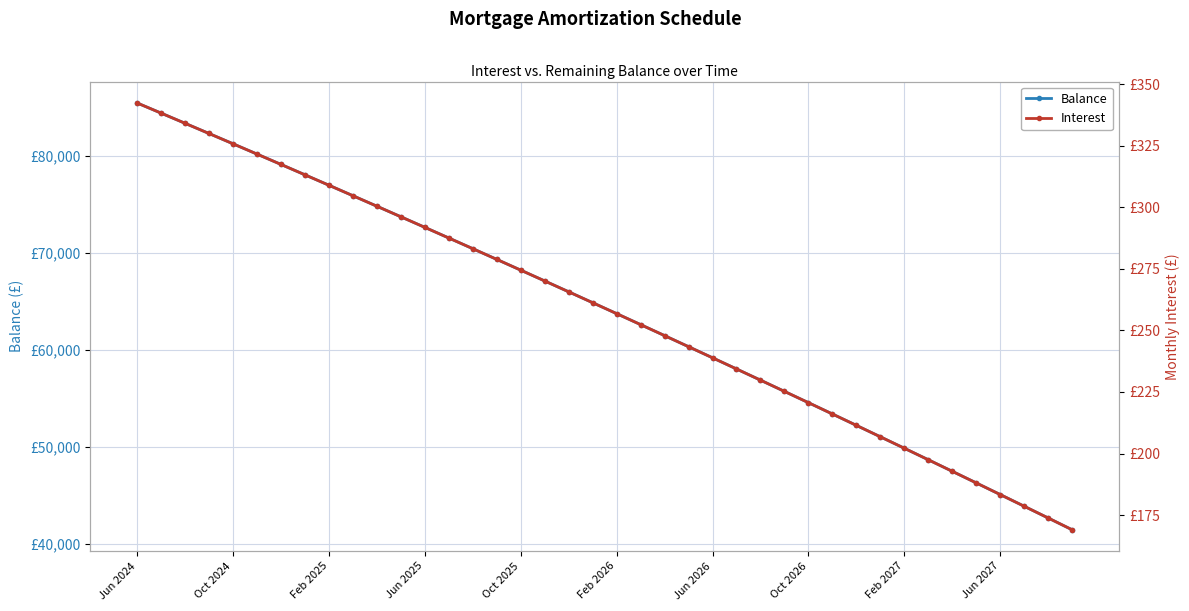

What position from the left is Jun 2025?

4